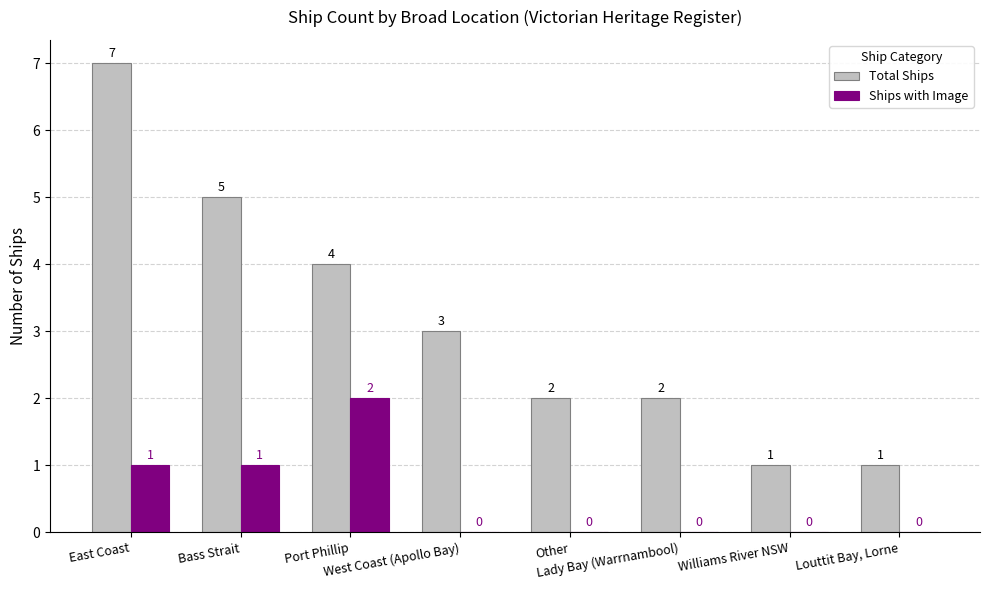

What is the greatest value displayed?

7